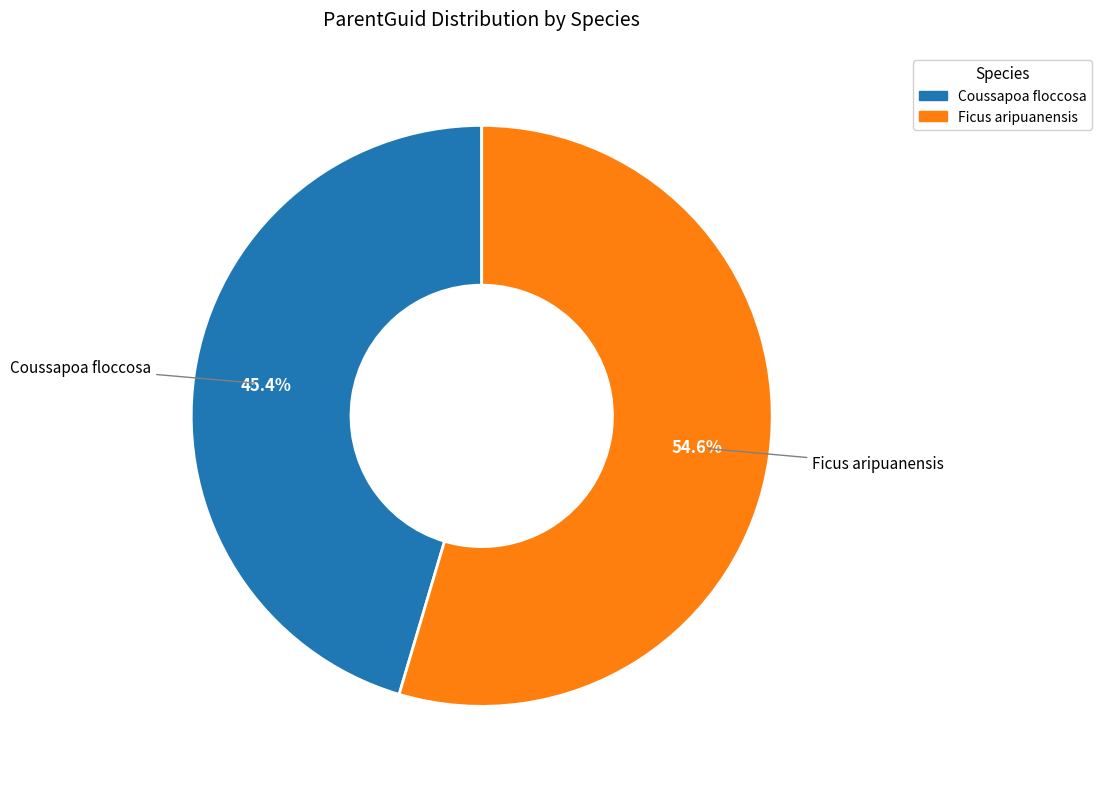

Combined, do Ficus aripuanensis and Coussapoa floccosa account for over 50%?

Yes